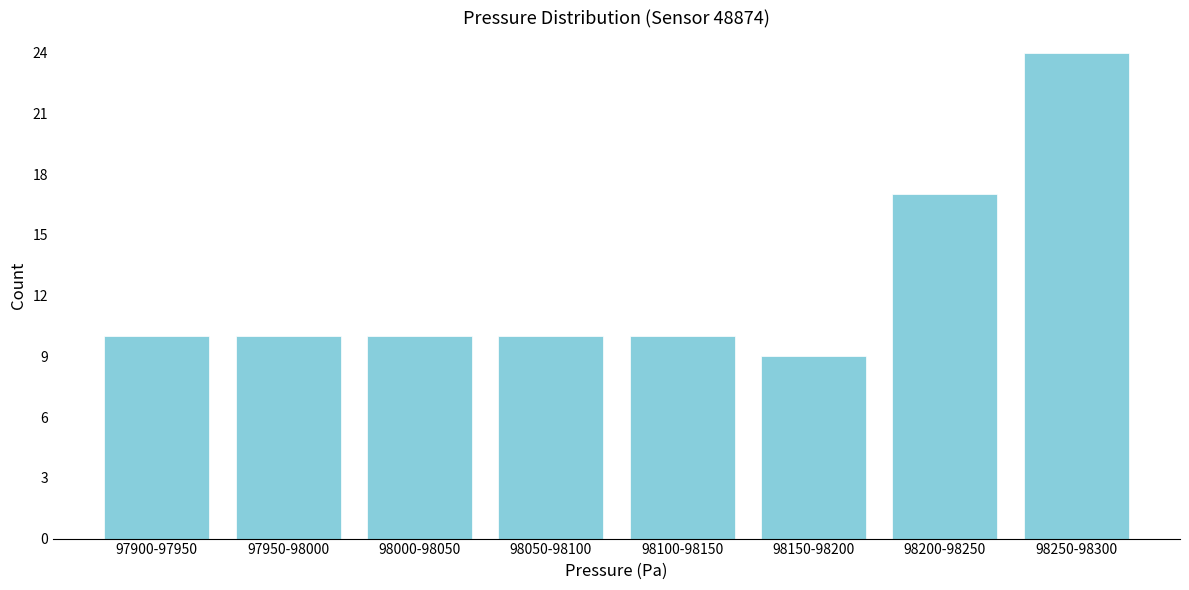

Reading left to right, extract all data points from this chart.

97900-97950=10	97950-98000=10	98000-98050=10	98050-98100=10	98100-98150=10	98150-98200=9	98200-98250=17	98250-98300=24